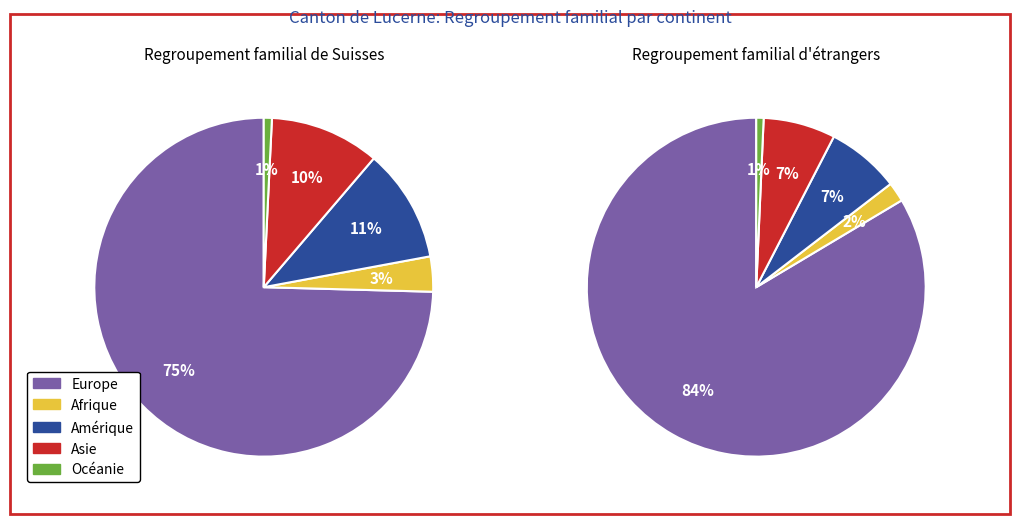

Does Afrique represent more than half of the total?

No